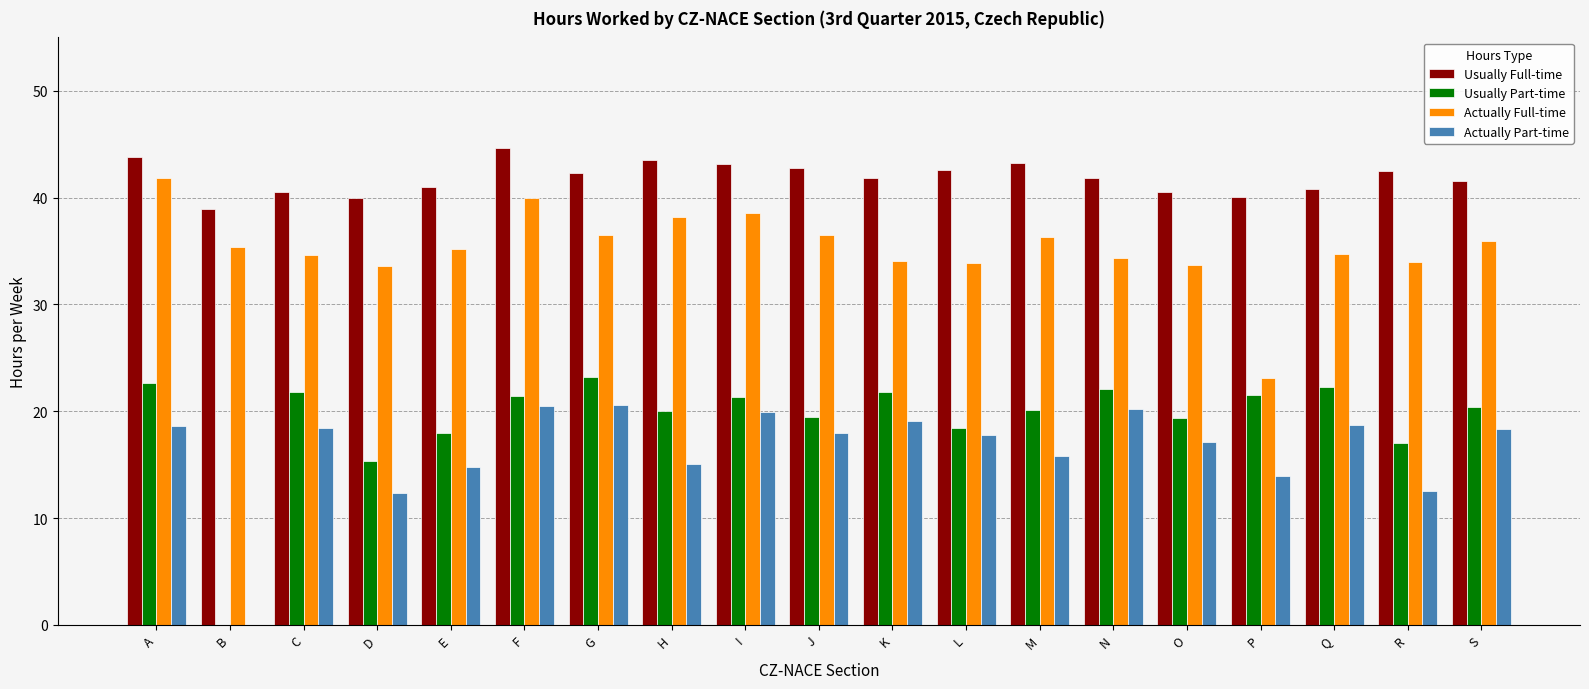

Is the value of Actually Part-time at N greater than the value of Usually Part-time at P?

No